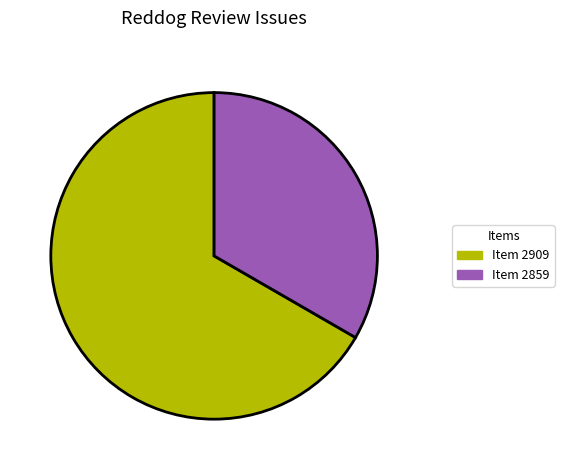

Is there a majority slice in this chart?

Yes